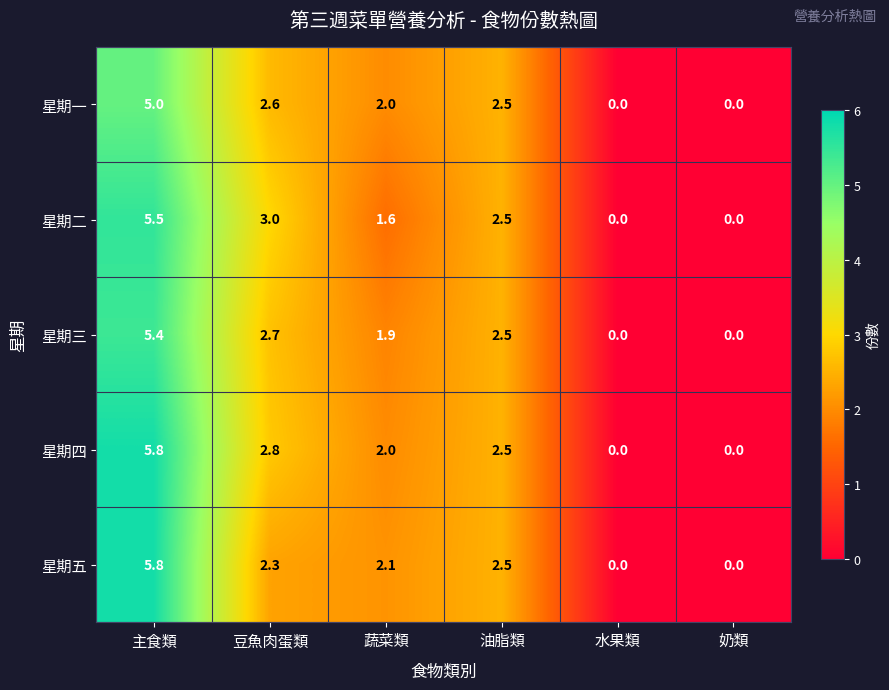

At 豆魚肉蛋類, list the series in order from largest to smallest.

星期二, 星期四, 星期三, 星期一, 星期五